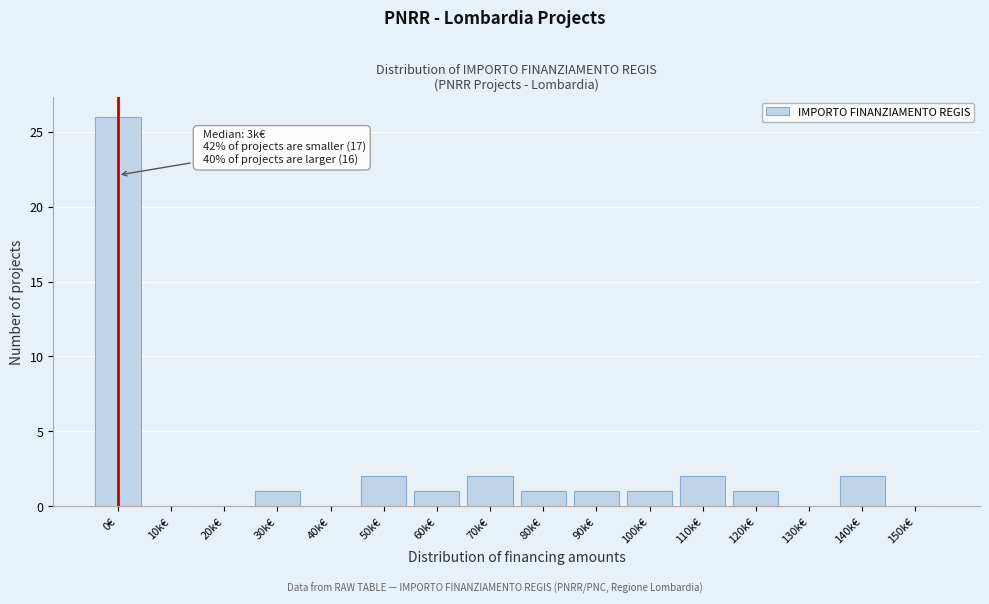

Reading left to right, what are all the values shown in this chart?

0€=26	10k€=0	20k€=0	30k€=1	40k€=0	50k€=2	60k€=1	70k€=2	80k€=1	90k€=1	100k€=1	110k€=2	120k€=1	130k€=0	140k€=2	150k€=0